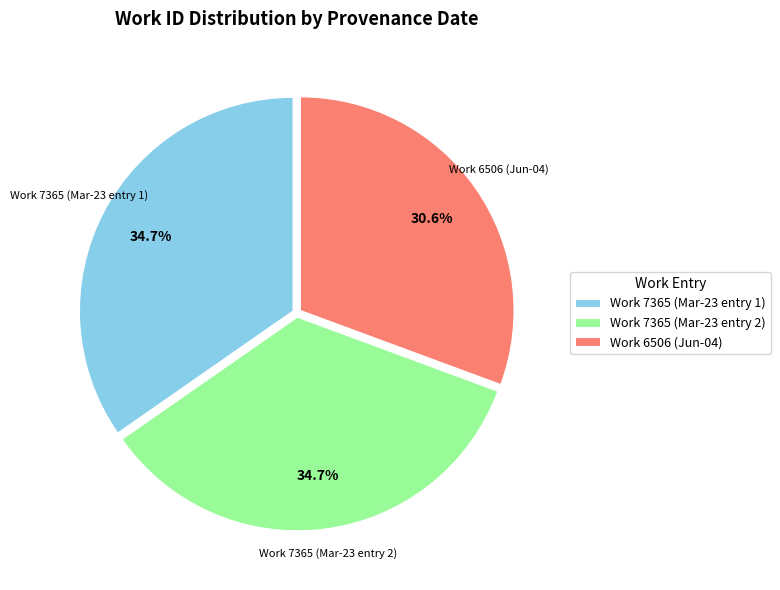

Does Work 6506 (Jun-04) represent more than half of the total?

No